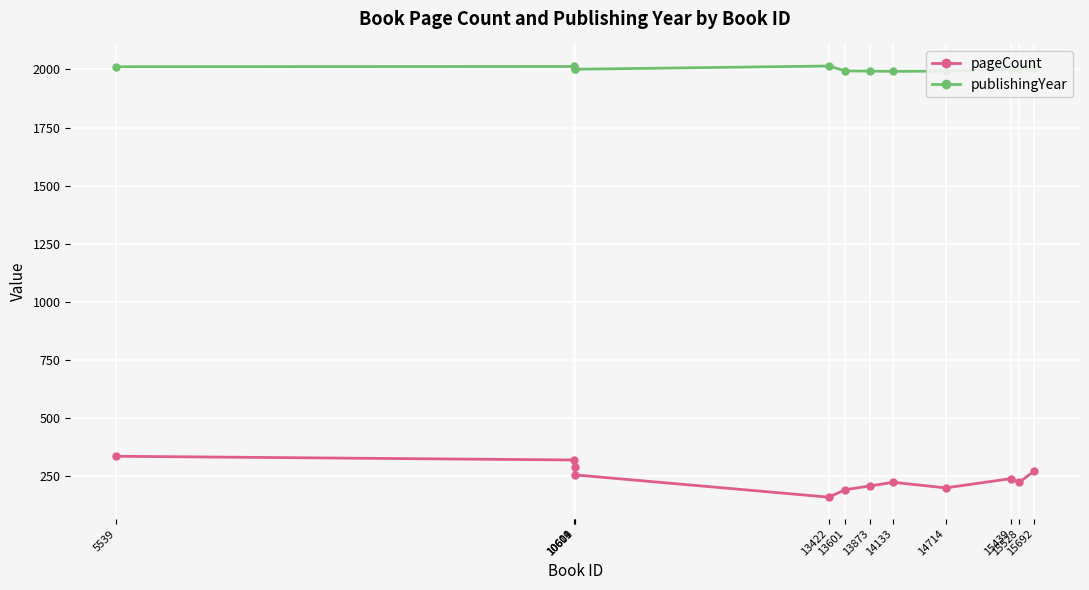

Which series has the largest total across all categories?

publishingYear